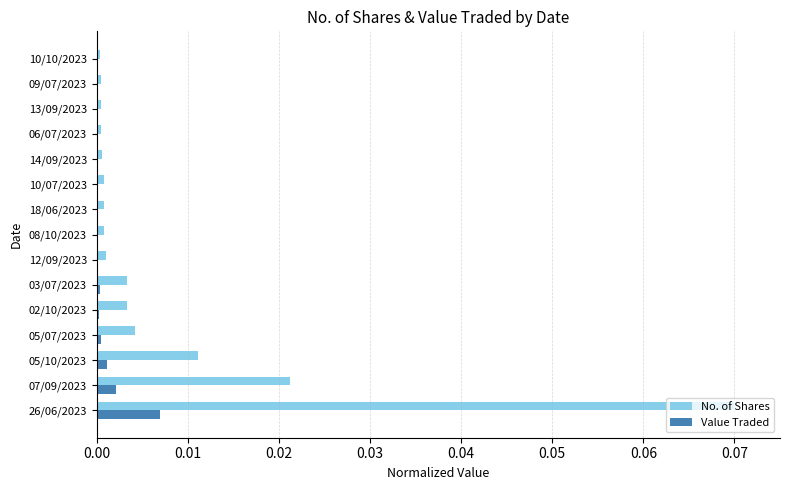

The No. of Shares series shows 0.0 at 10/10/2023. True or false?

True